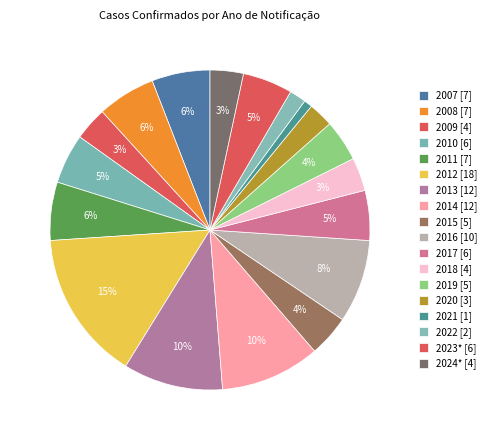

How much of the chart is everything except 2020?

97.5%